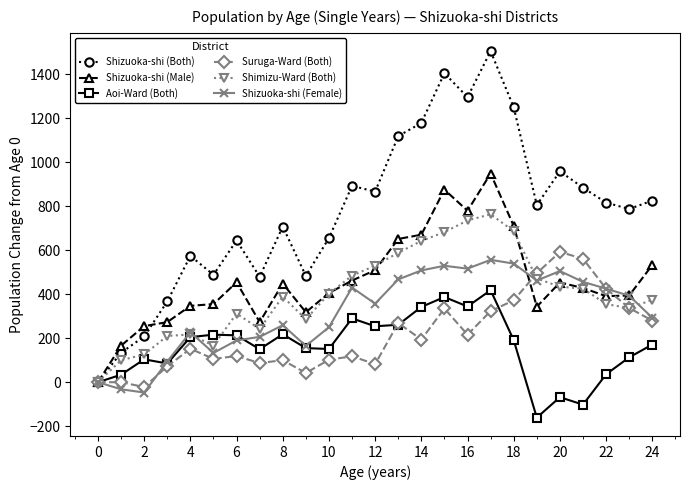

True or false: Shizuoka-shi (Male) has more than 2 interior local peaks.

True